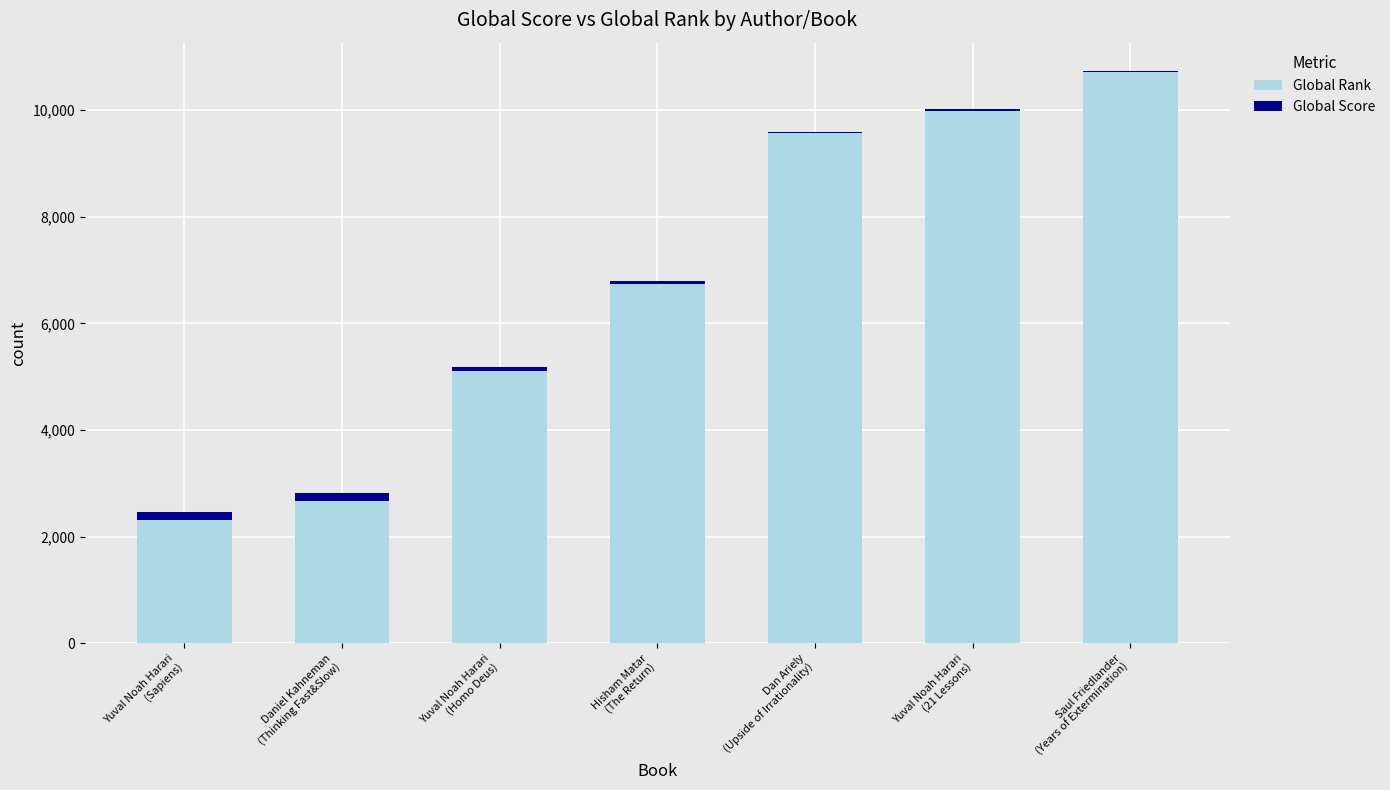

How many series are shown in this chart?

2